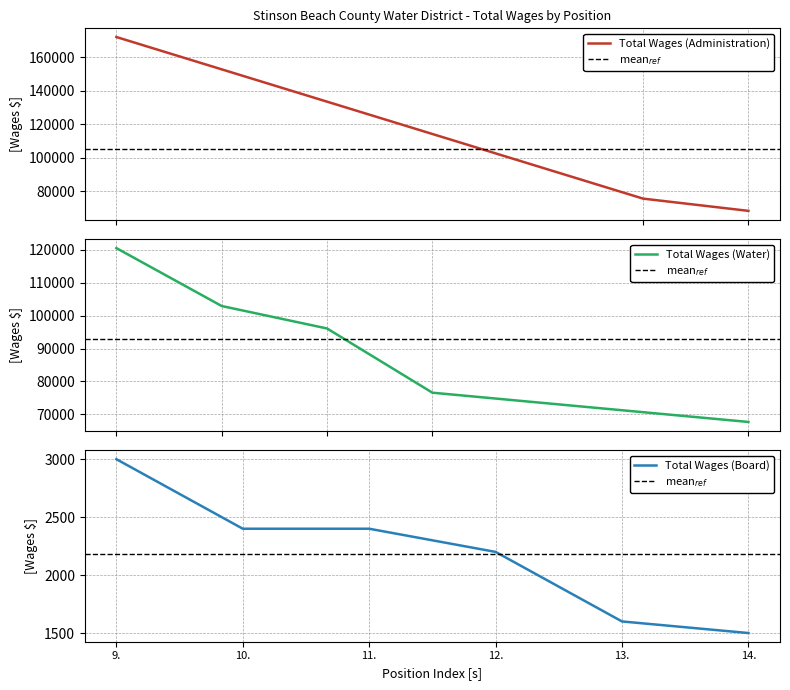

How many values in the Total Wages (Administration) series are below 75532?

1